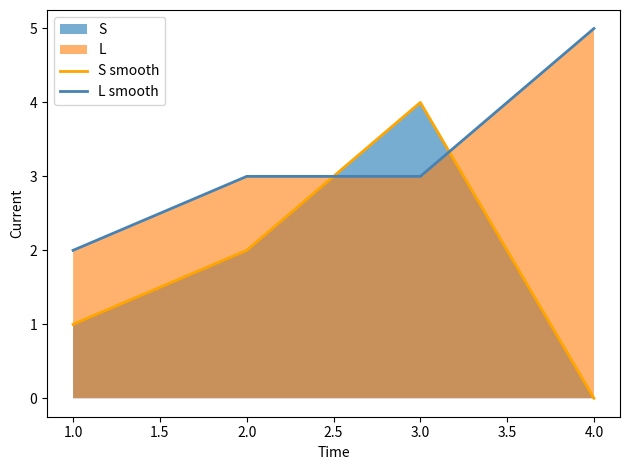

What position from the right is 3.0?

2